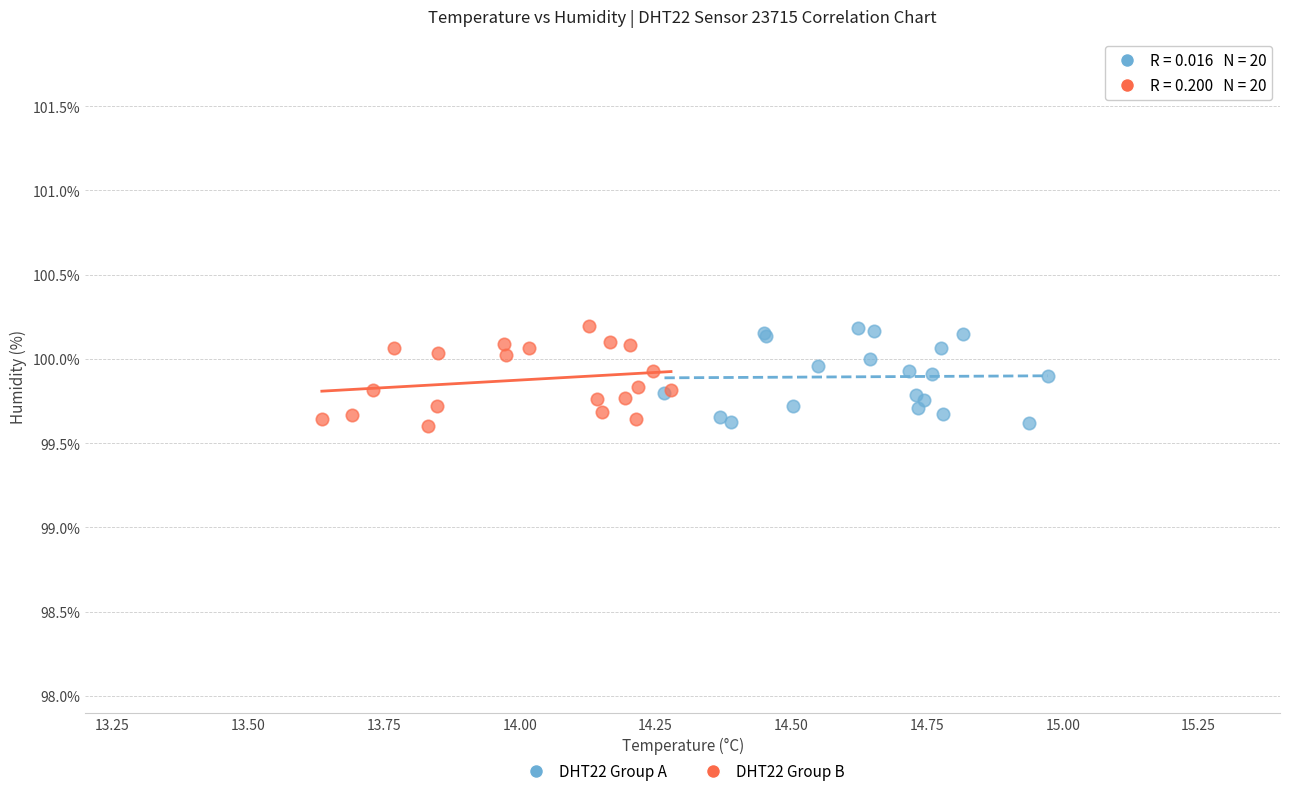

What are all the series names shown in the legend?

DHT22 Group A, DHT22 Group B